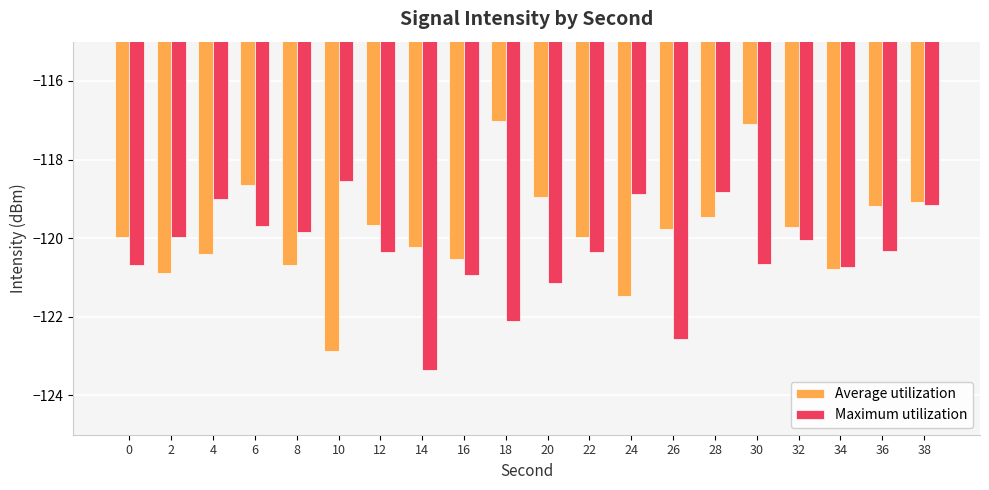

List the series in order of their peak value, lowest first.

Maximum utilization, Average utilization